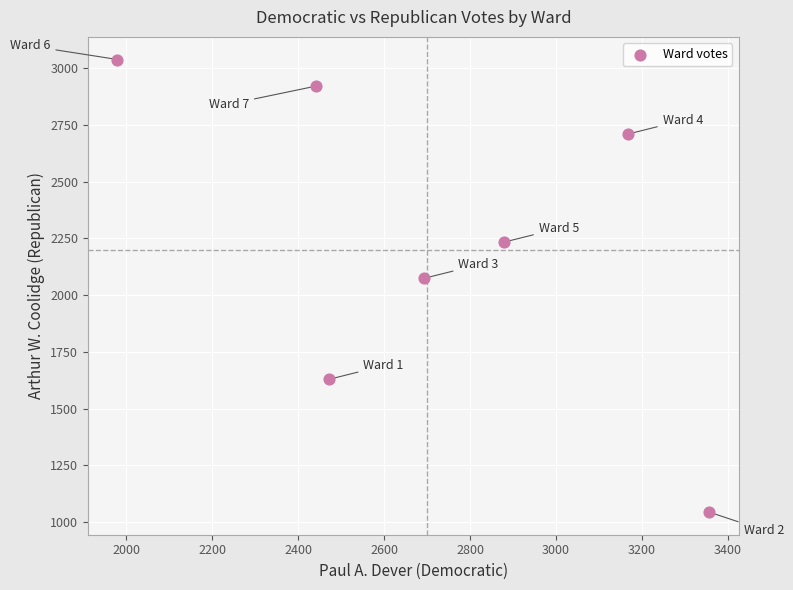

What Y value in the scatter plot is closest to 2041?

2074